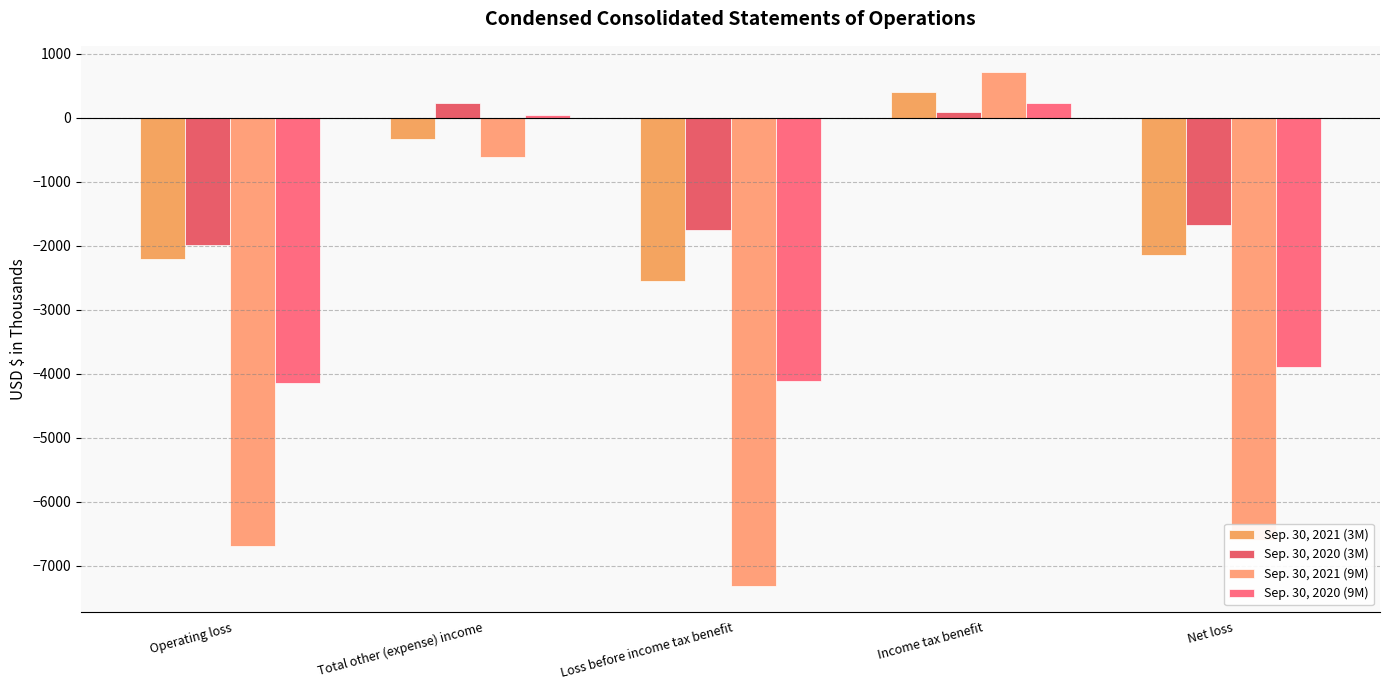

Reading left to right, transcribe all the data shown in this chart.

Sep. 30, 2021 (3M): Operating loss=-2210	Total other (expense) income=-336	Loss before income tax benefit=-2546	Income tax benefit=404	Net loss=-2142
Sep. 30, 2020 (3M): Operating loss=-1996	Total other (expense) income=236	Loss before income tax benefit=-1760	Income tax benefit=89	Net loss=-1671
Sep. 30, 2021 (9M): Operating loss=-6699	Total other (expense) income=-619	Loss before income tax benefit=-7318	Income tax benefit=721	Net loss=-6597
Sep. 30, 2020 (9M): Operating loss=-4153	Total other (expense) income=43	Loss before income tax benefit=-4110	Income tax benefit=222	Net loss=-3888